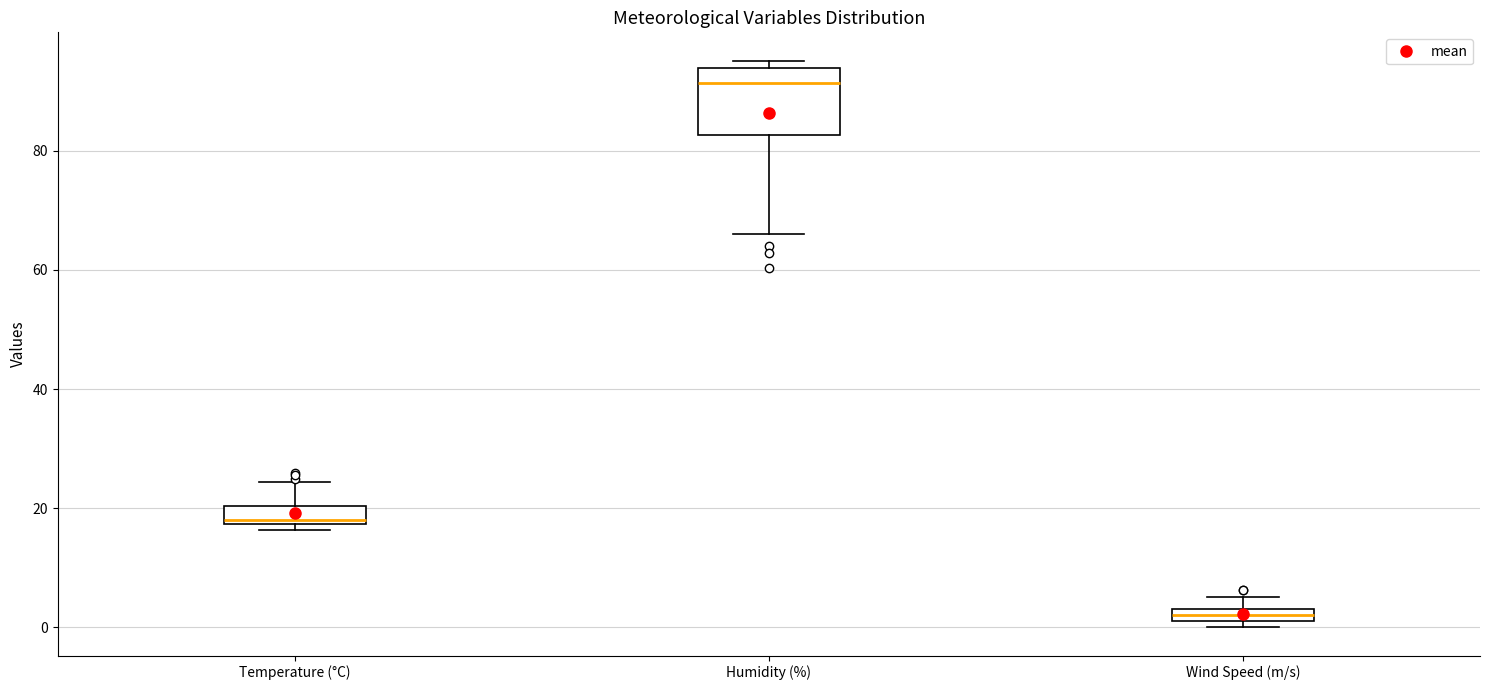

Comparing the boxes themselves (not the whiskers), which one is the tallest?

Humidity (%)